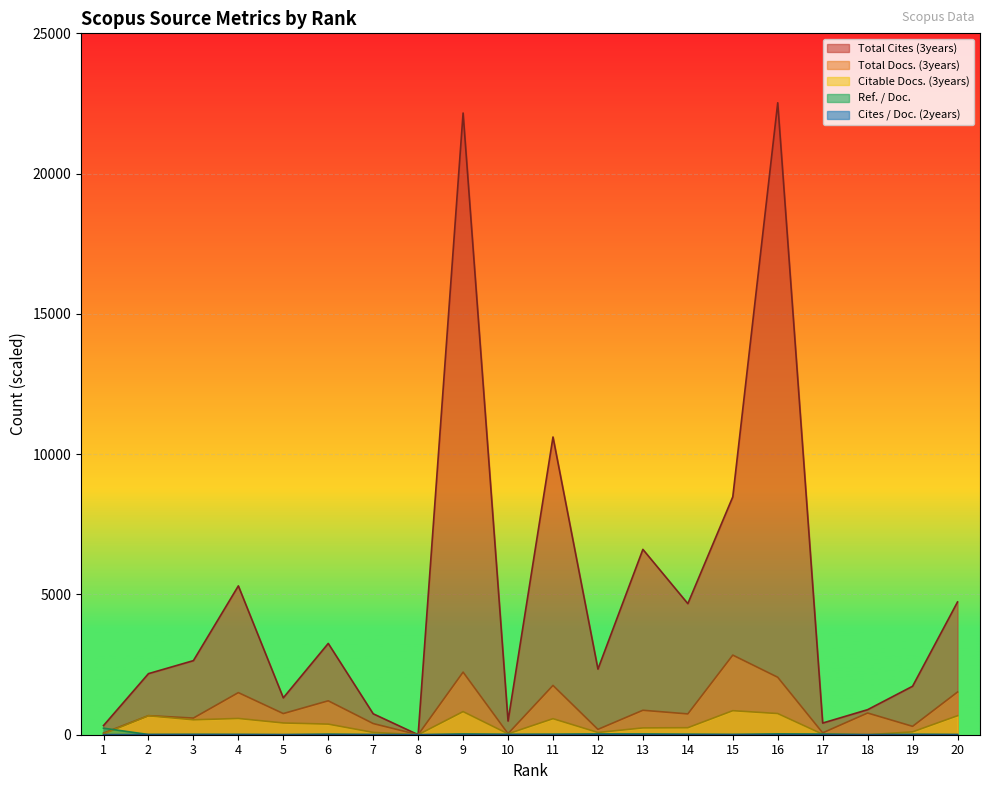

How many values in the Total Docs. (3years) series exceed 754?

9